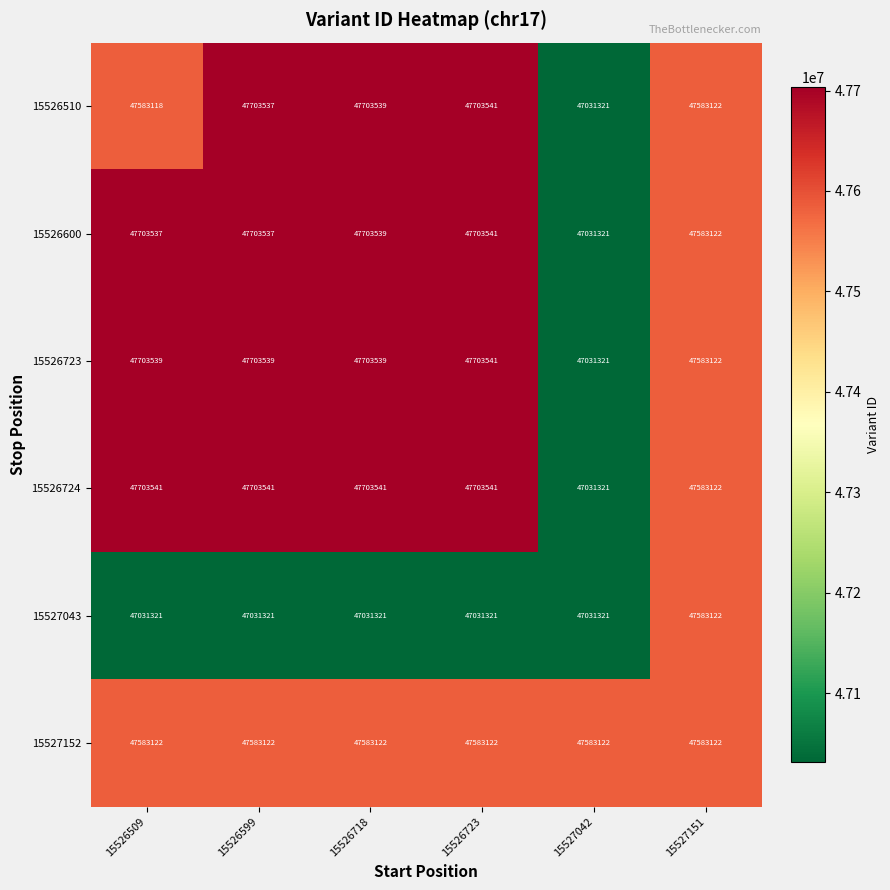

The 15526510 series shows 9488171 at 15527042. True or false?

False